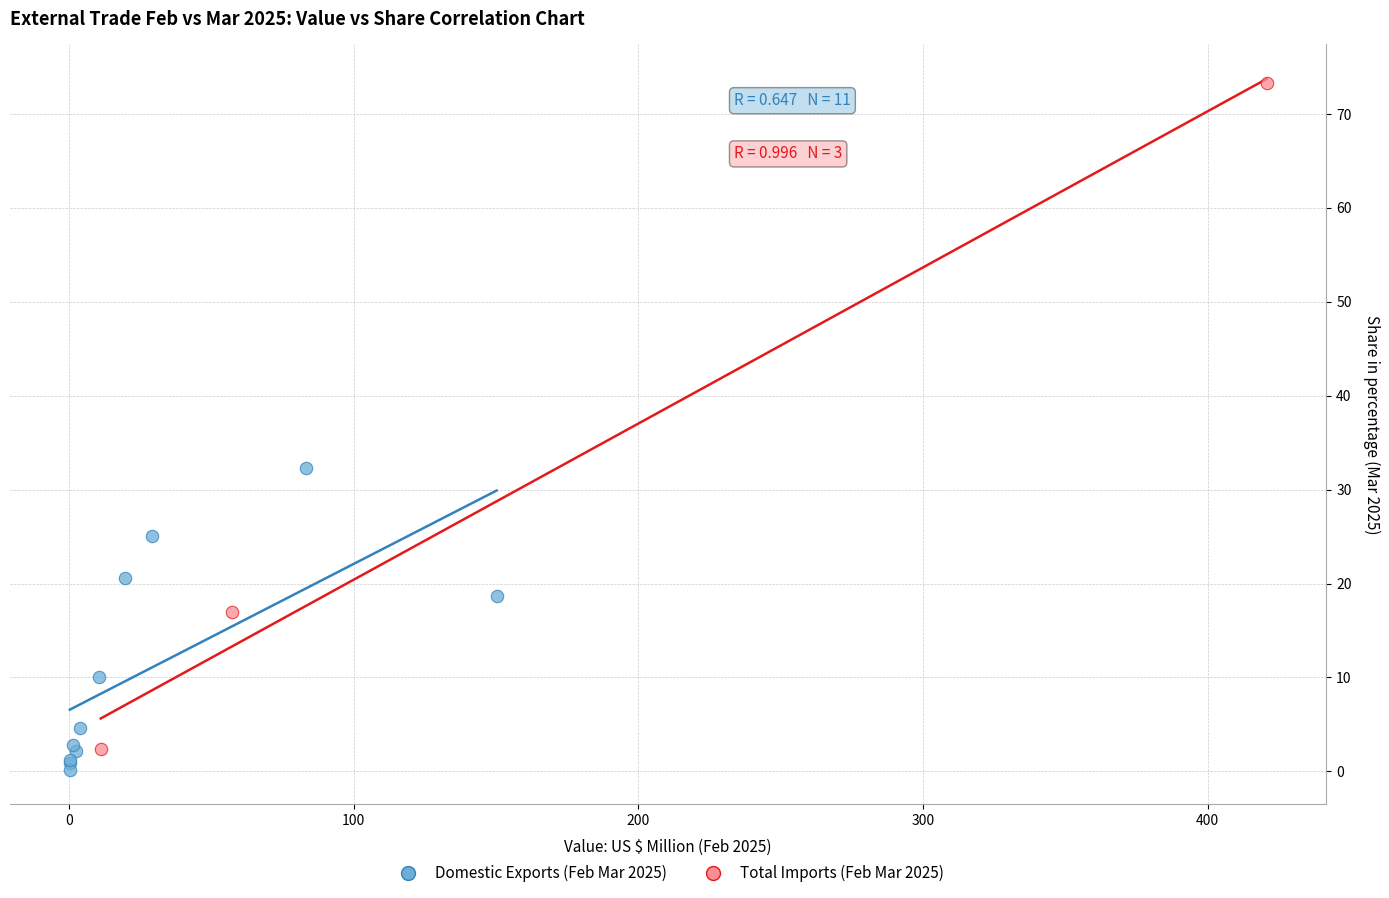

Which series reaches the maximum Y coordinate?

Total Imports (Feb Mar 2025)